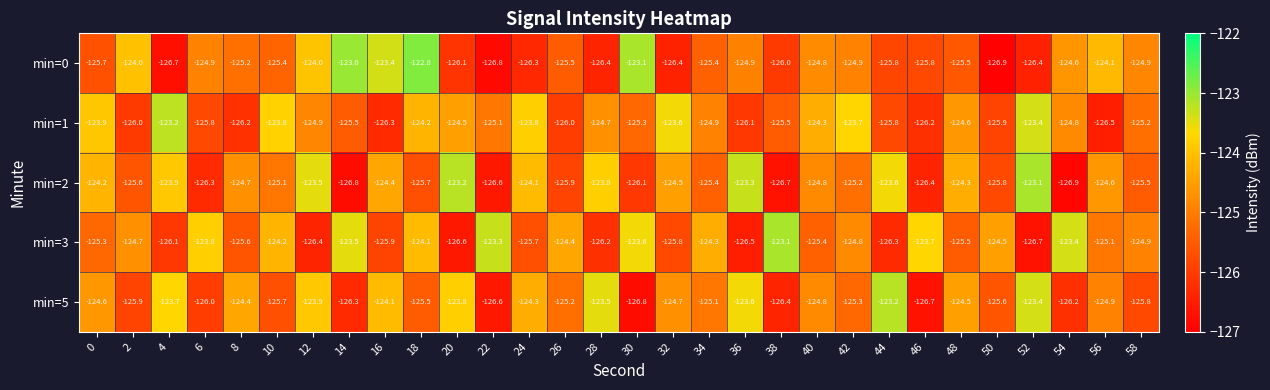

True or false: min=5 has a value of -124.8 at 40.

True